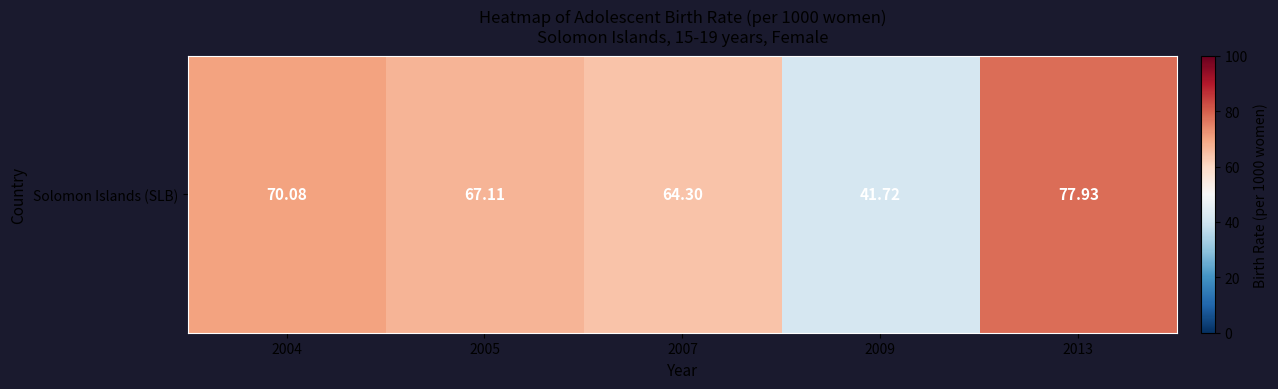

Read the value at 2013.

77.9